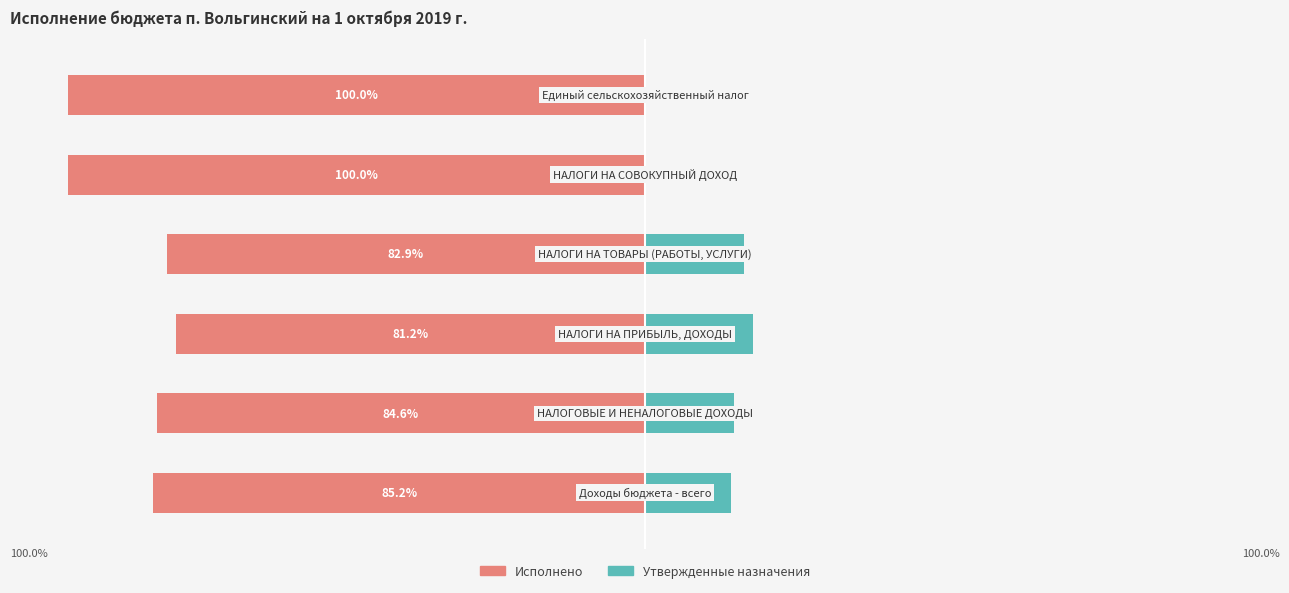

Reading left to right, what are all the values shown in this chart?

Исполнено: -85.2	-84.6	-81.2	-82.9	-100.0	-100.0
Утвержденные назначения: 14.8	15.4	18.8	17.1	0.0	0.0